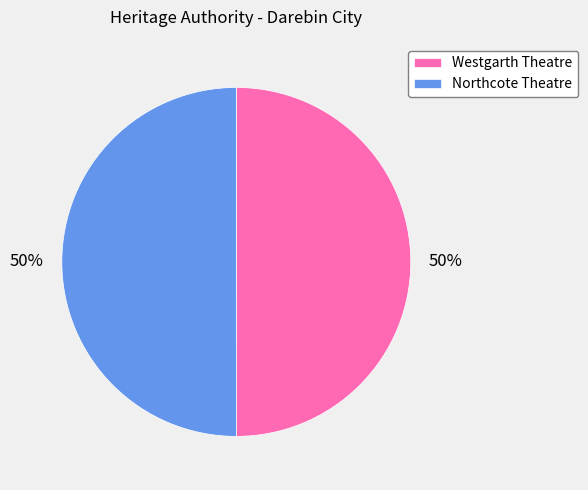

Combined, do Westgarth Theatre and Northcote Theatre account for over 50%?

Yes